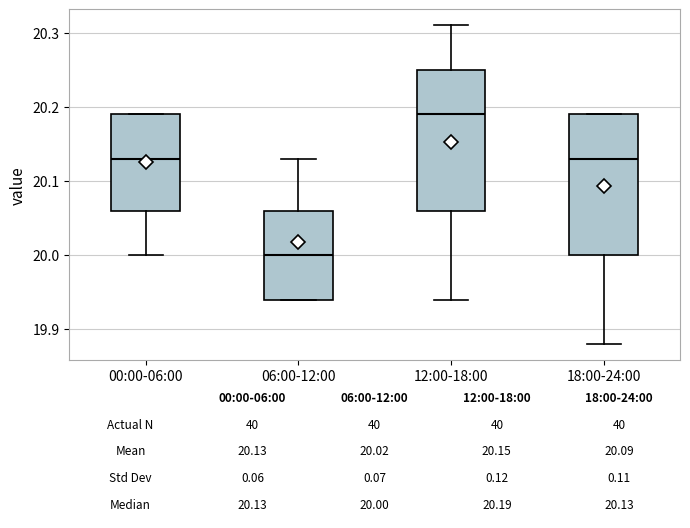

Which box's median line is the lowest?

06:00-12:00